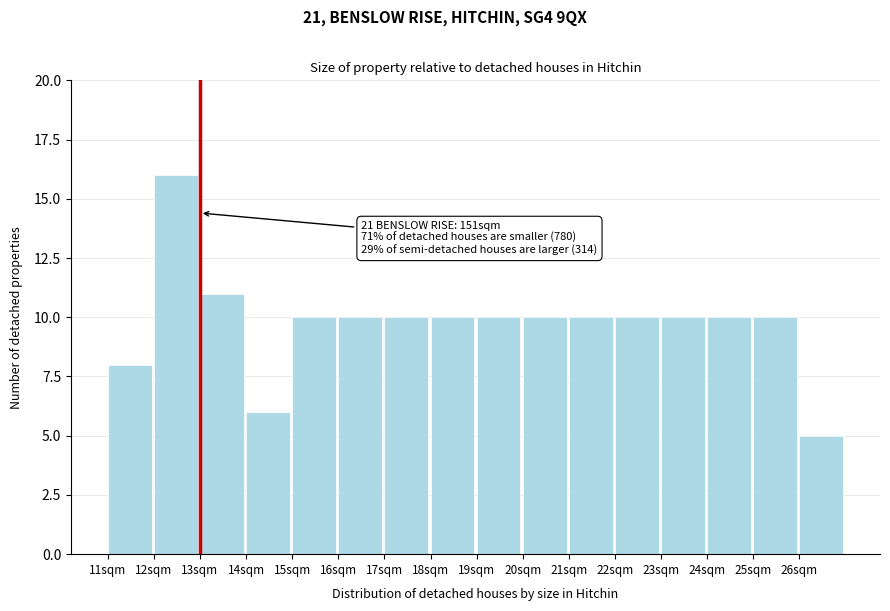

Which range on the x-axis has the tallest bar?

12 to 13